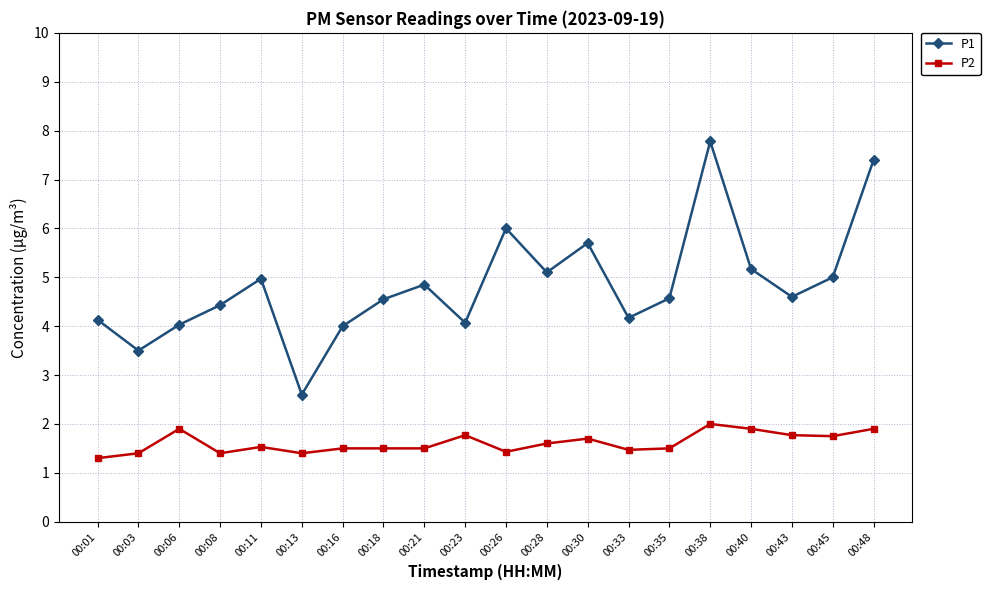

What is the spread (max minus min) of values at 00:08?

3.0